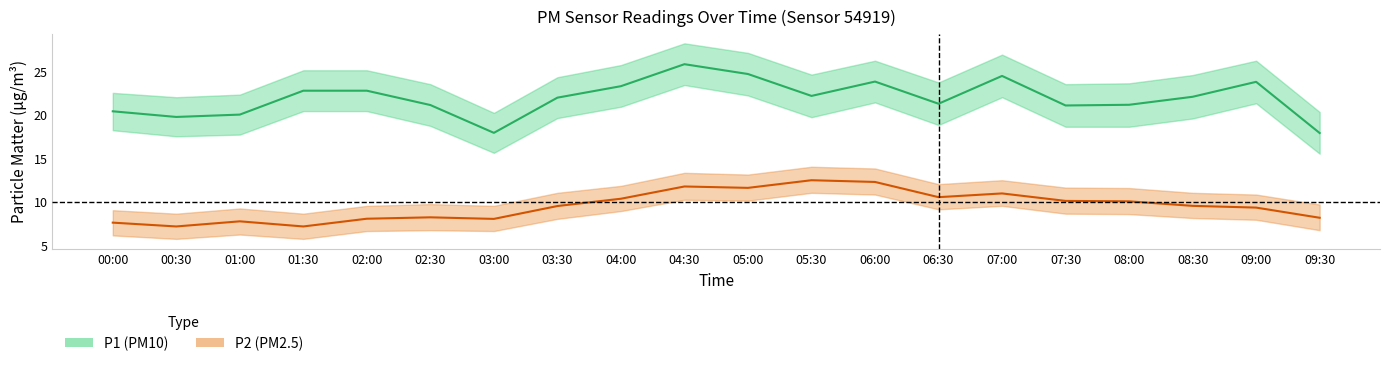

Is the value of P2 (PM2.5 center) at 01:30 greater than the value of P1 (PM10 center) at 08:00?

No